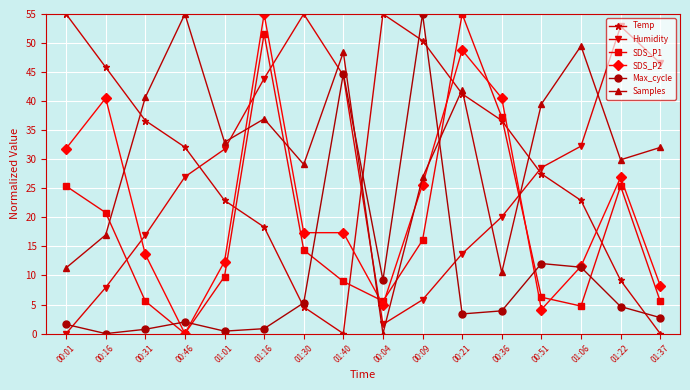

What is the spread (max minus min) of values at 00:31?

39.9